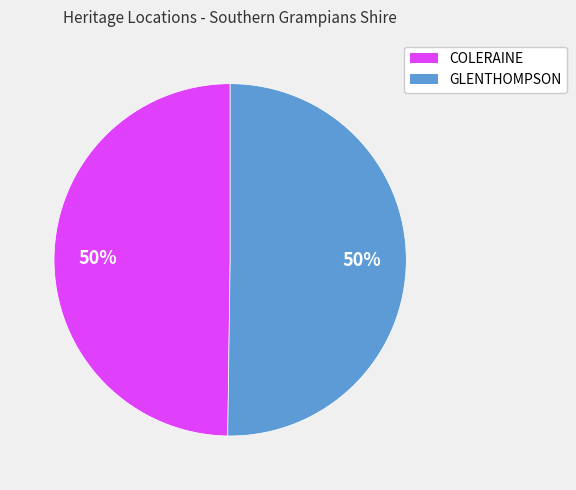

Is it true that GLENTHOMPSON is 63% of the pie?

False